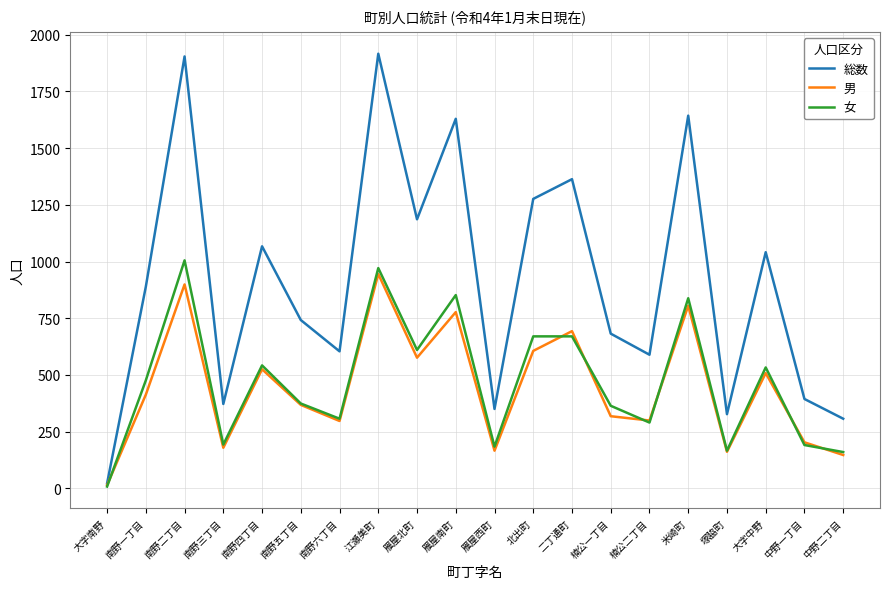

Which label corresponds to the smallest value in the chart?

大字南野